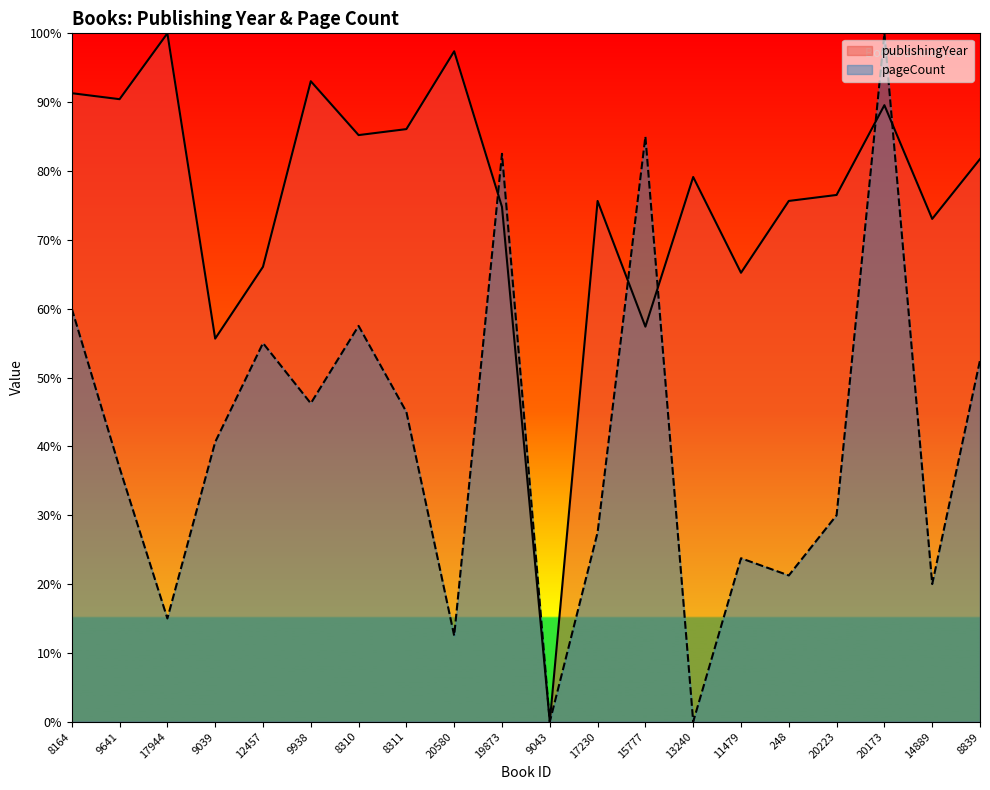

At which category does the chart reach its peak across all series?

17944